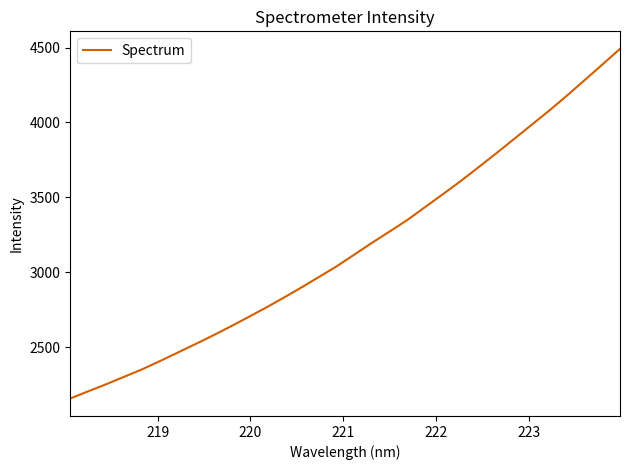

Does the chart display data point markers on the line(s)?

No